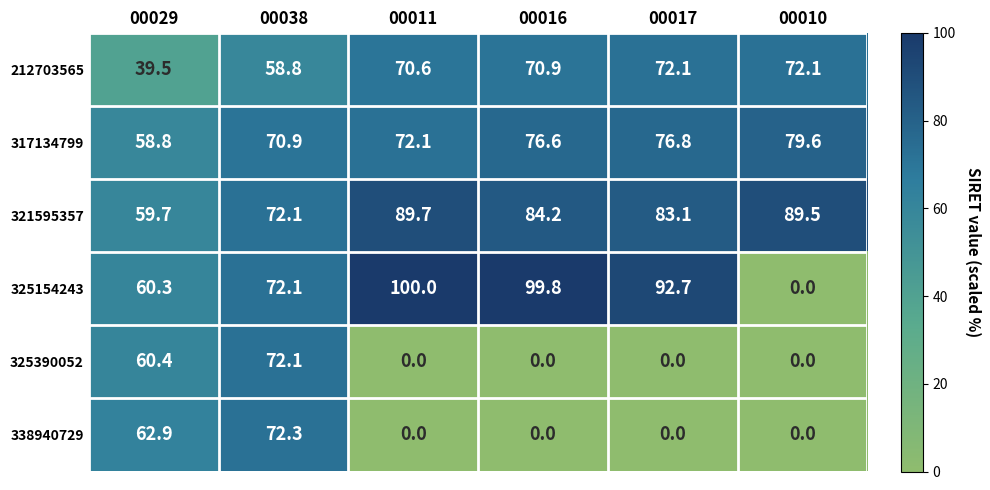

What is the average value of the 212703565 series?

64.0